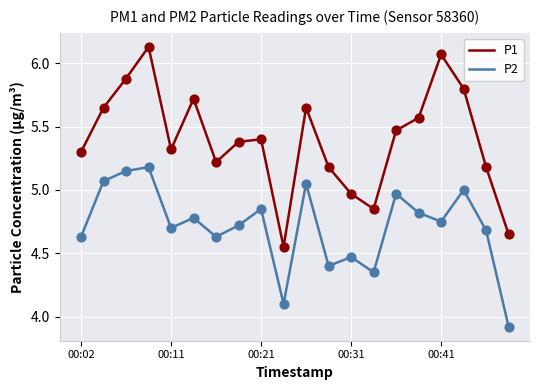

Which series has the largest total across all categories?

P1